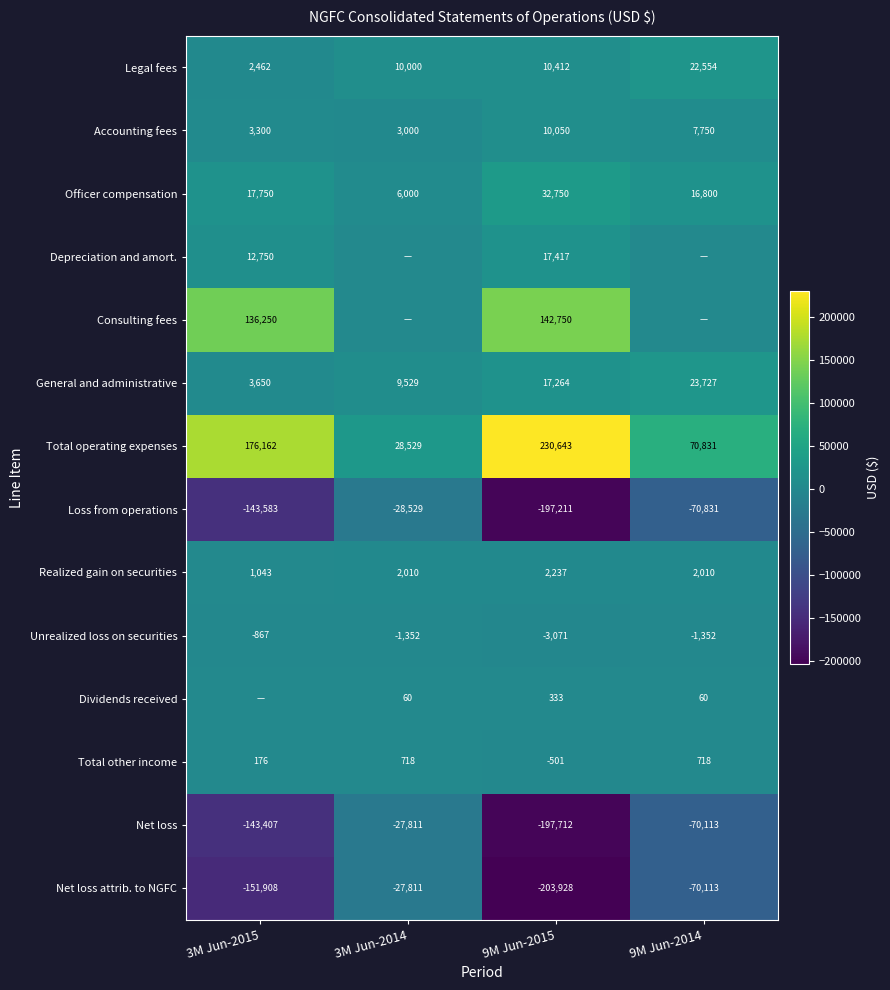

Is the value of Consulting fees at 3M Jun-2015 greater than the value of Realized gain on securities at 9M Jun-2015?

Yes